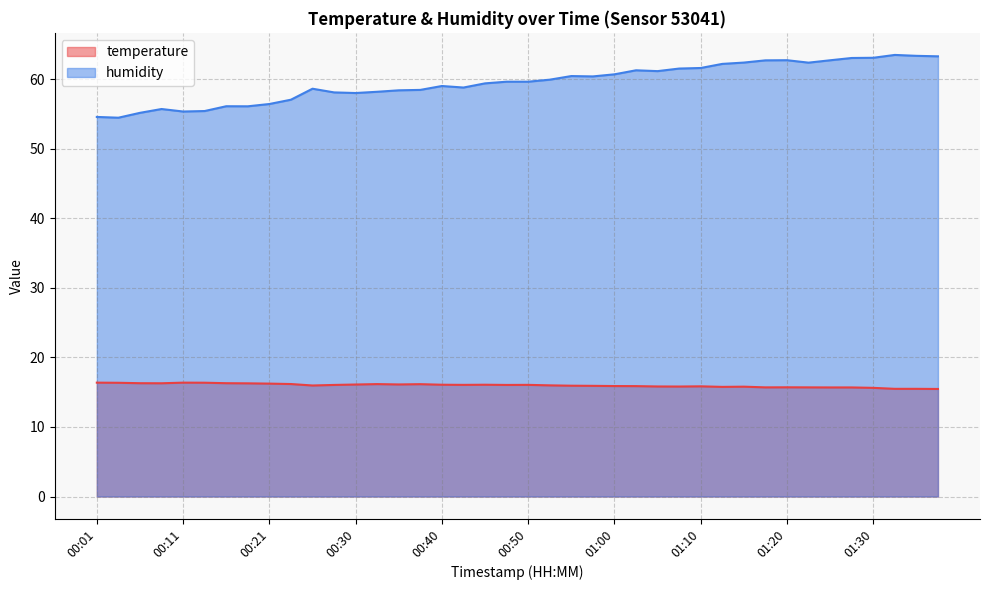

At how many categories does at least one series exceed 18?

40